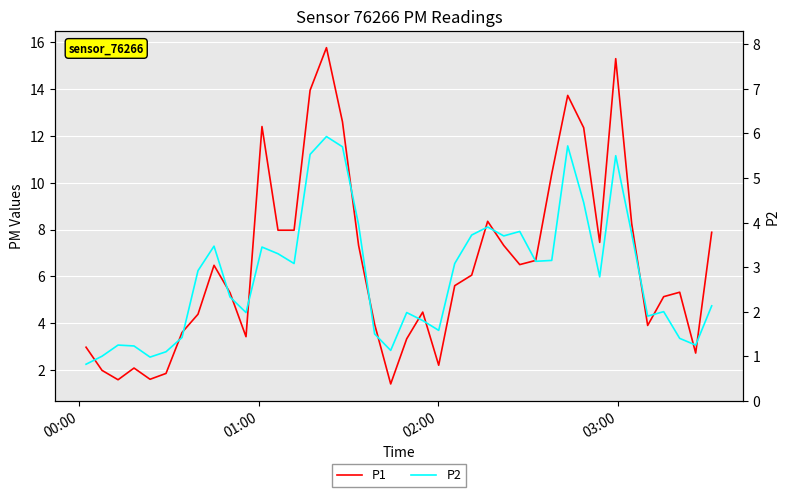

The P1 series shows 15.4 at 29. True or false?

False